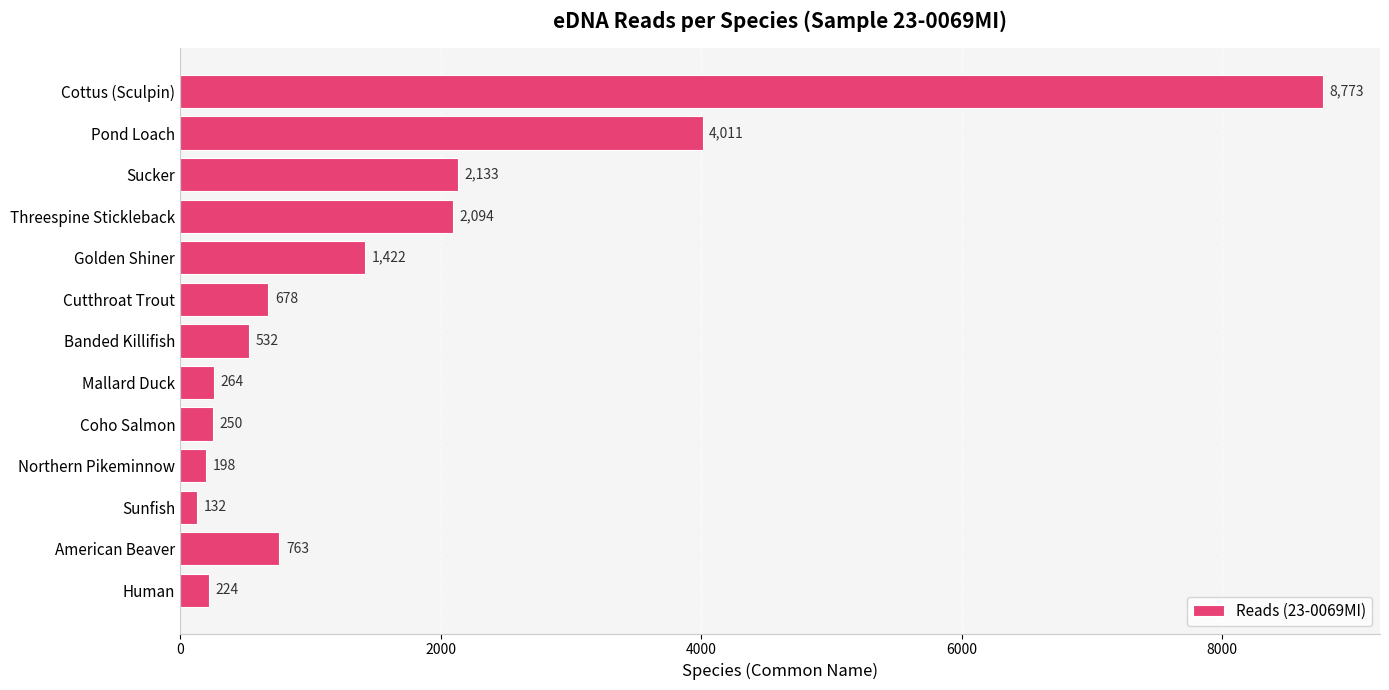

Are the bars grouped side by side (vs. stacked)?

No